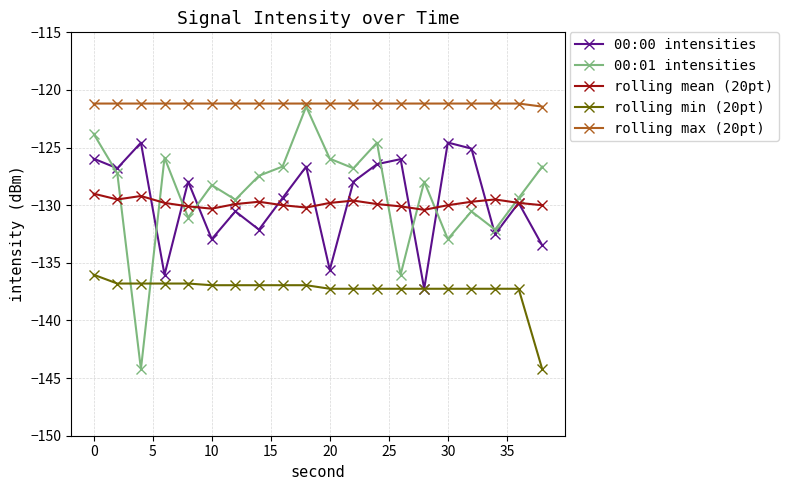

Which series has the widest spread of values?

00:01 intensities